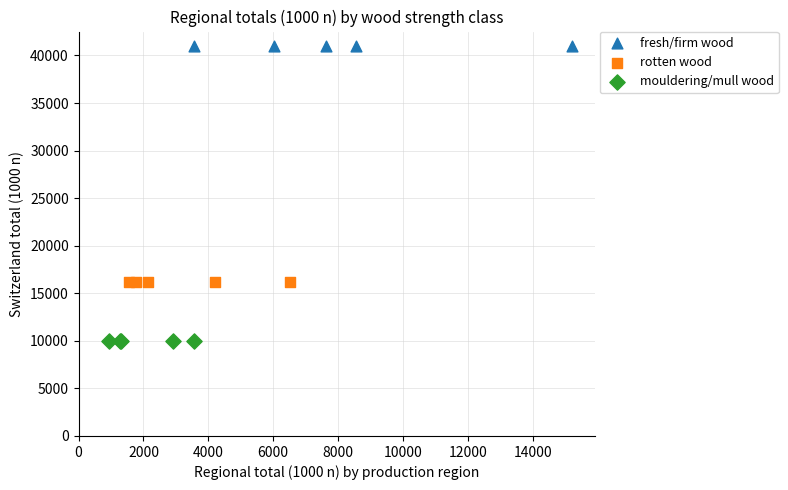

Which series contains the highest Y value?

fresh/firm wood